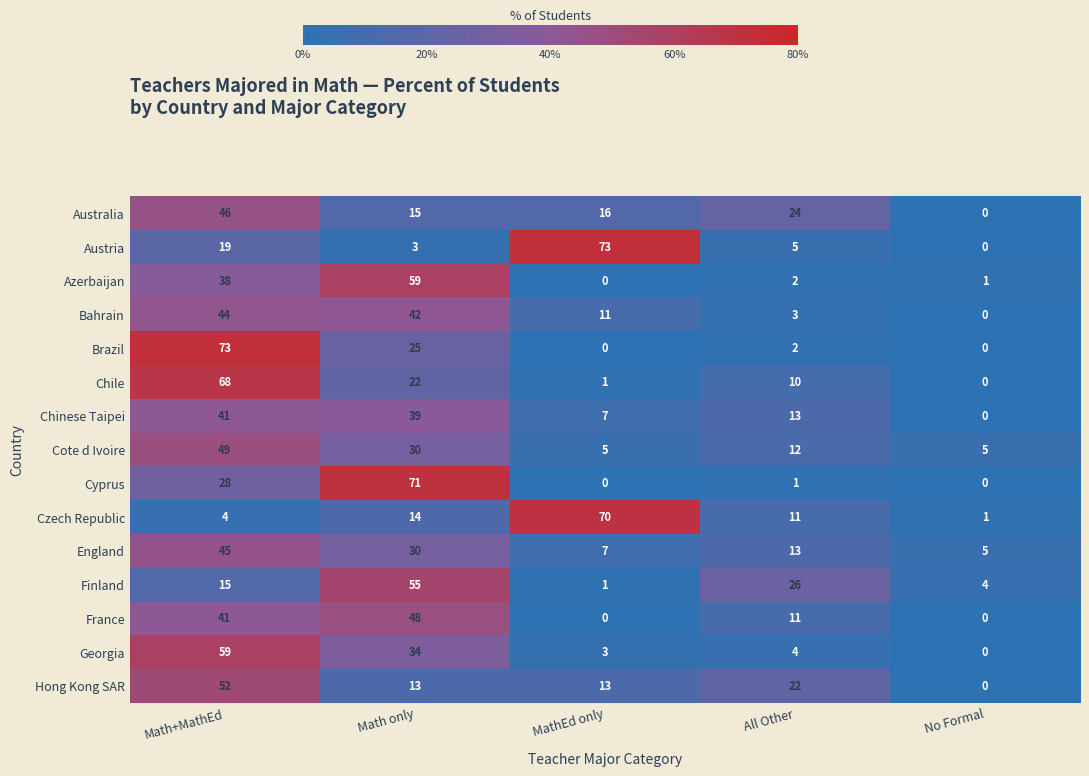

At which category is the sum across all series the highest?

Math+MathEd